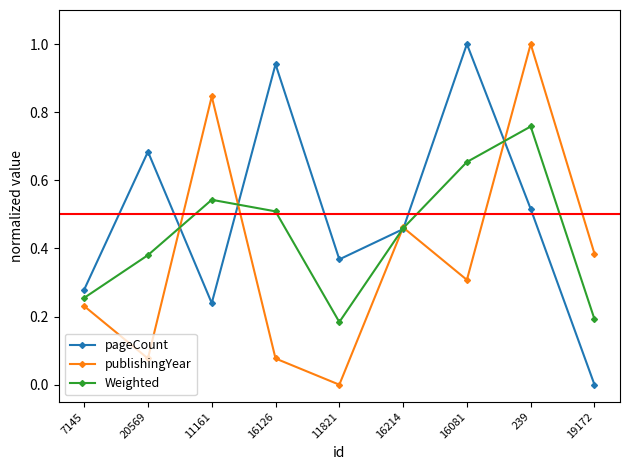

True or false: publishingYear has more than 0 points higher than both neighbors.

True